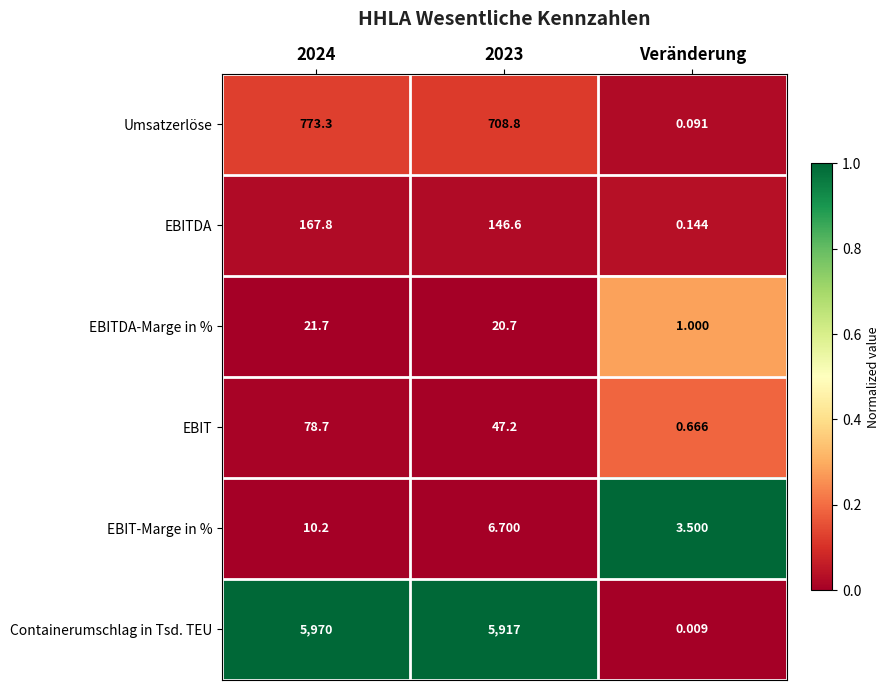

Rank the series at 2023 from lowest to highest value.

EBIT-Marge in %, EBITDA-Marge in %, EBIT, EBITDA, Umsatzerlöse, Containerumschlag in Tsd. TEU